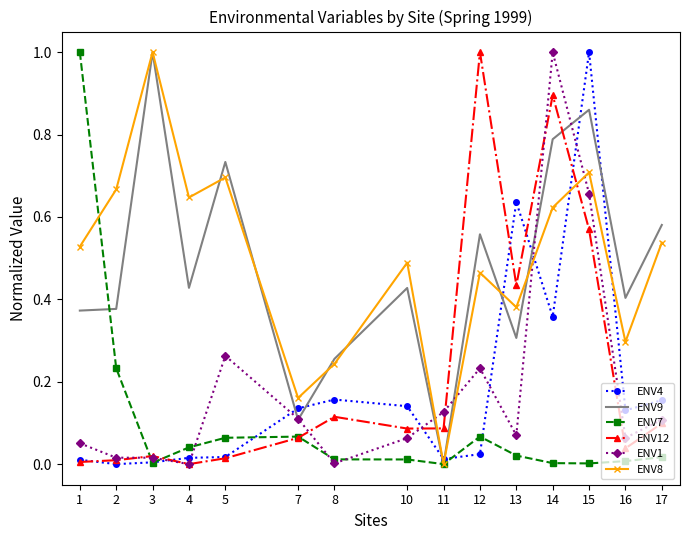

The value of ENV4 at 3 is 0.0. True or false?

True